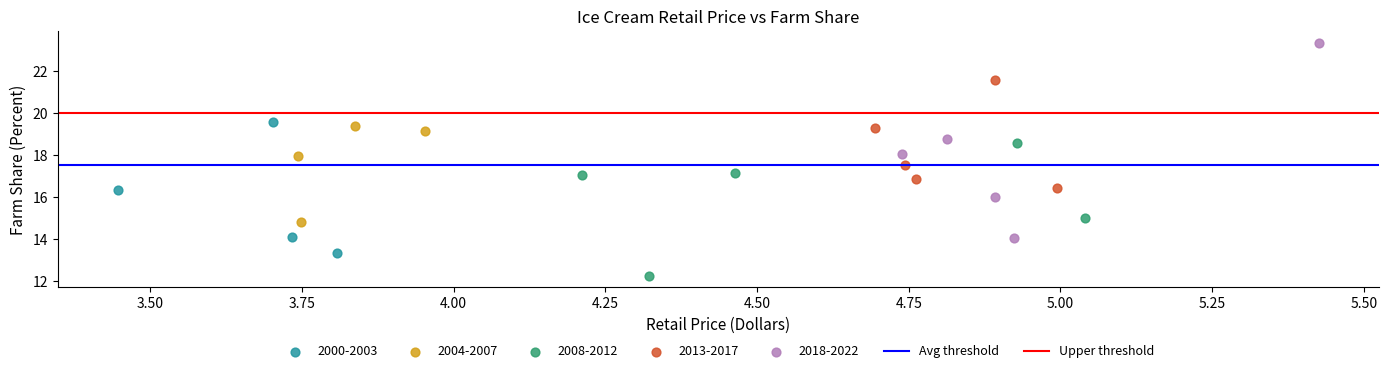

Which series has the widest spread of Y values?

2018-2022